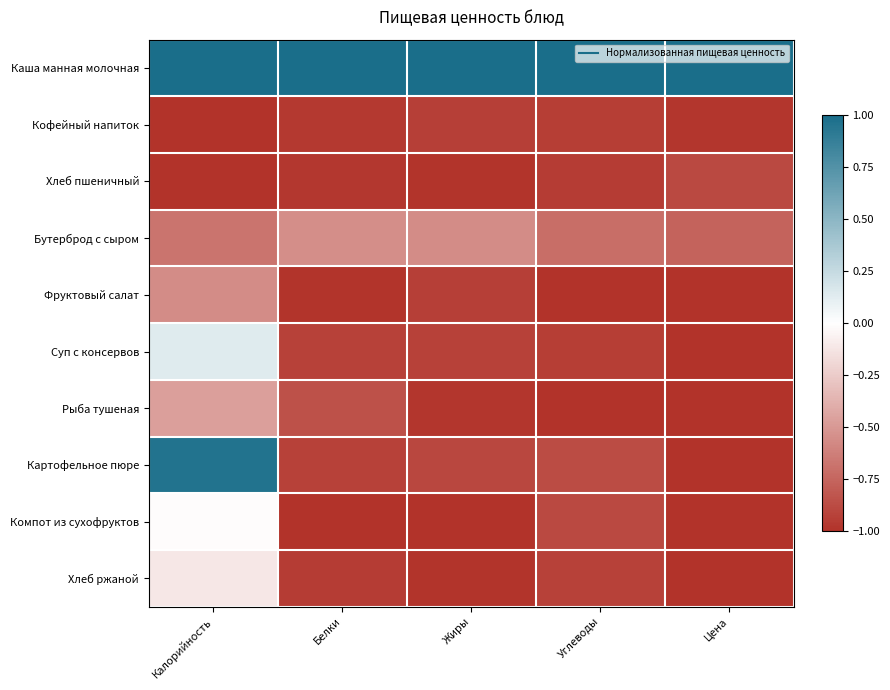

Reading left to right, what are all the values shown in this chart?

Каша манная молочная: Калорийность=1.0	Белки=1.0	Жиры=1.0	Углеводы=1.0	Цена=1.0
Кофейный напиток: Калорийность=-1.0	Белки=-1.0	Жиры=-0.9	Углеводы=-0.9	Цена=-1.0
Хлеб пшеничный: Калорийность=-1.0	Белки=-1.0	Жиры=-1.0	Углеводы=-0.9	Цена=-0.9
Бутерброд с сыром: Калорийность=-0.7	Белки=-0.5	Жиры=-0.6	Углеводы=-0.7	Цена=-0.8
Фруктовый салат: Калорийность=-0.6	Белки=-1.0	Жиры=-0.9	Углеводы=-1.0	Цена=-1.0
Суп с консервов: Калорийность=0.1	Белки=-0.9	Жиры=-0.9	Углеводы=-0.9	Цена=-1.0
Рыба тушеная: Калорийность=-0.5	Белки=-0.8	Жиры=-1.0	Углеводы=-1.0	Цена=-1.0
Картофельное пюре: Калорийность=1.0	Белки=-0.9	Жиры=-0.9	Углеводы=-0.9	Цена=-1.0
Компот из сухофруктов: Калорийность=-0.0	Белки=-1.0	Жиры=-1.0	Углеводы=-0.9	Цена=-1.0
Хлеб ржаной: Калорийность=-0.1	Белки=-0.9	Жиры=-1.0	Углеводы=-0.9	Цена=-1.0